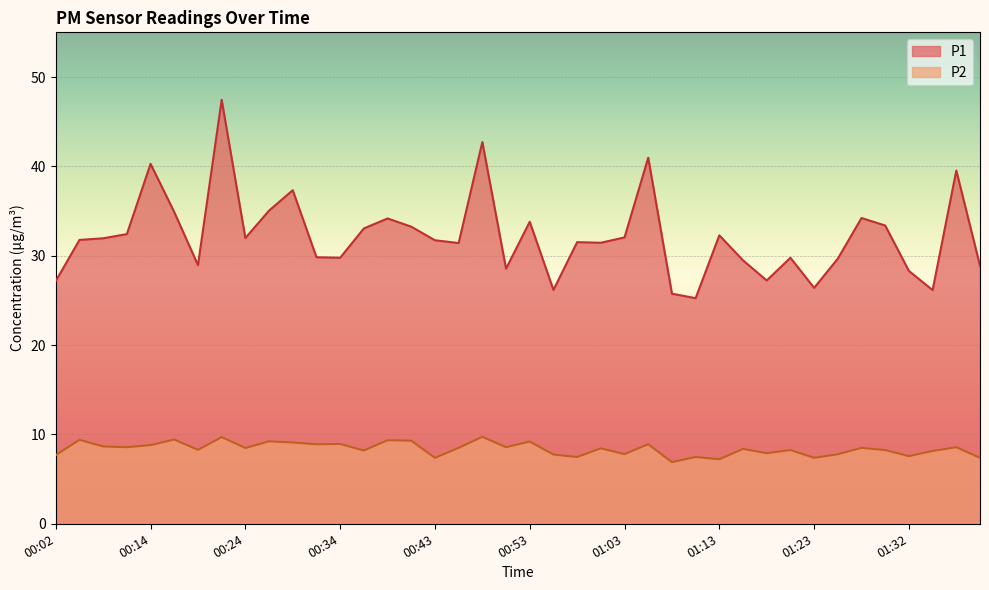

Which series has the largest range (max minus min)?

P1